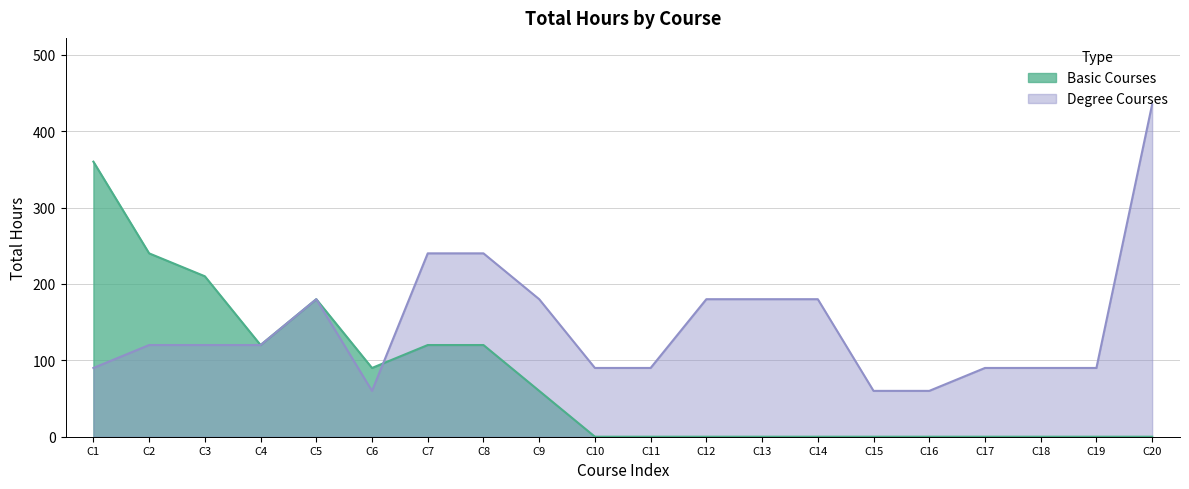

Rank the categories by value from lowest to highest.

C6, C15, C16, C1, C10, C11, C17, C18, C19, C2, C3, C4, C5, C9, C12, C13, C14, C7, C8, C20